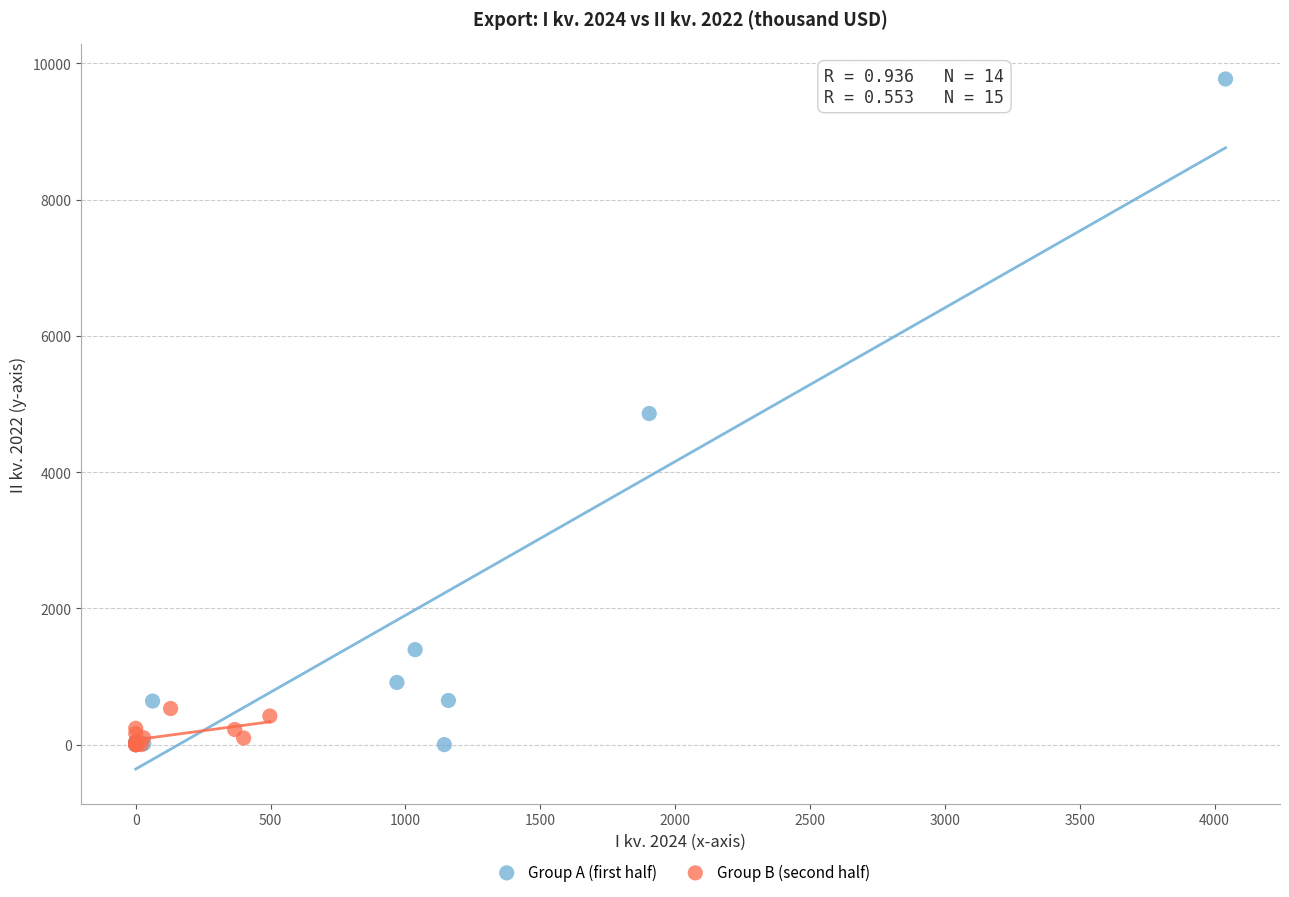

Which series has the widest spread of Y values?

Group A (first half)